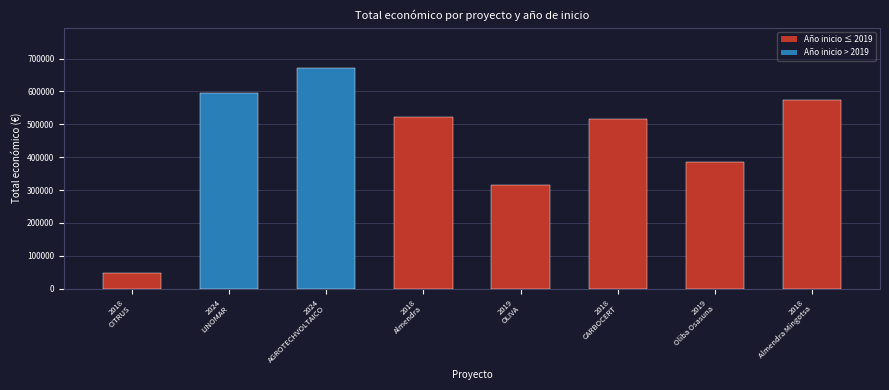

What is the value of the 1st bar from the left?

46300